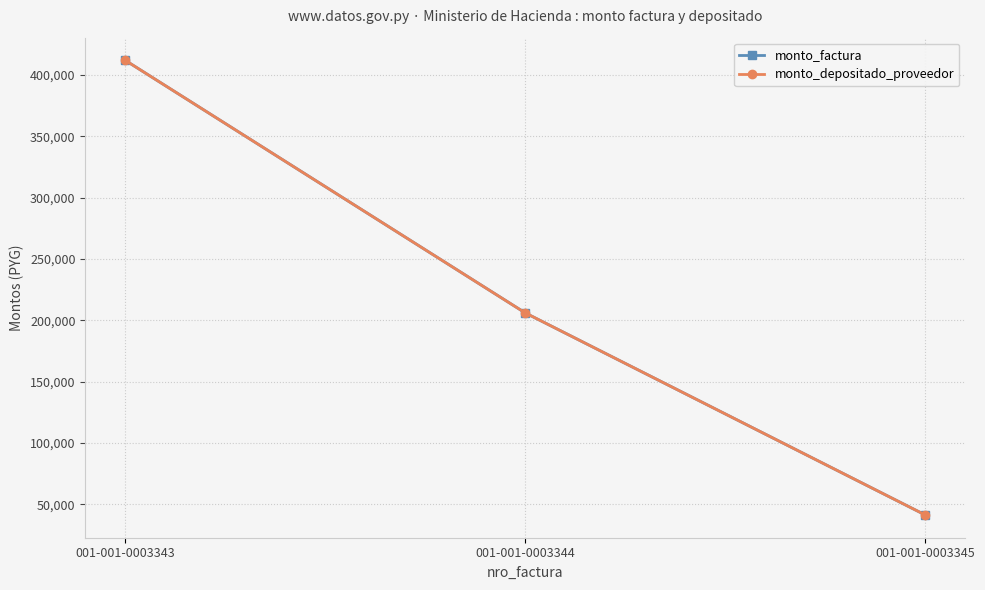

Reading left to right, extract all data points from this chart.

monto_factura: 412000	206000	41200
monto_depositado_proveedor: 412000	206000	41200